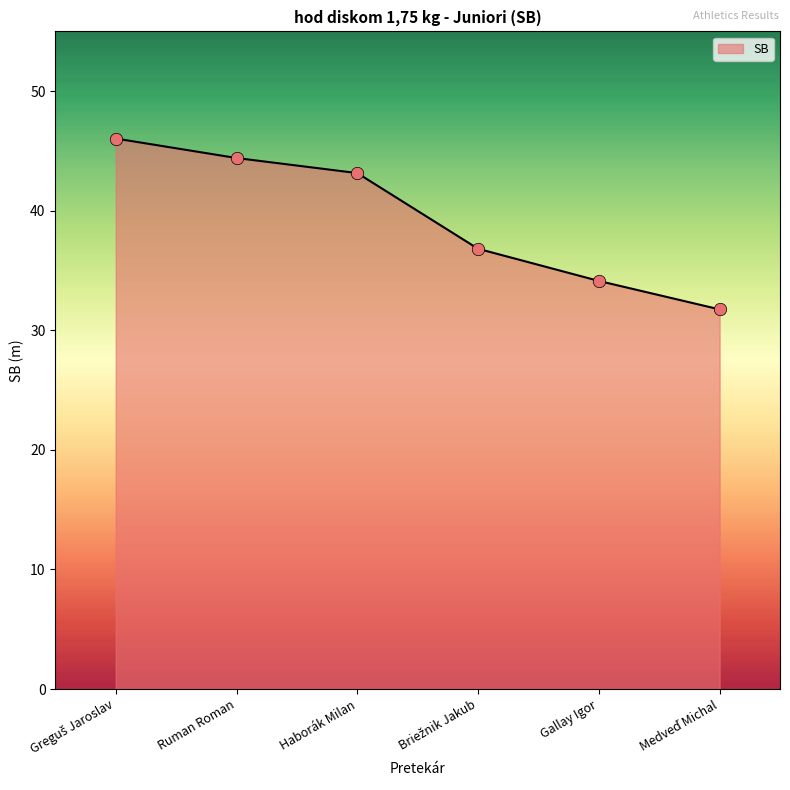

What is the change in value from Ruman Roman to Haborák Milan?

-1.3